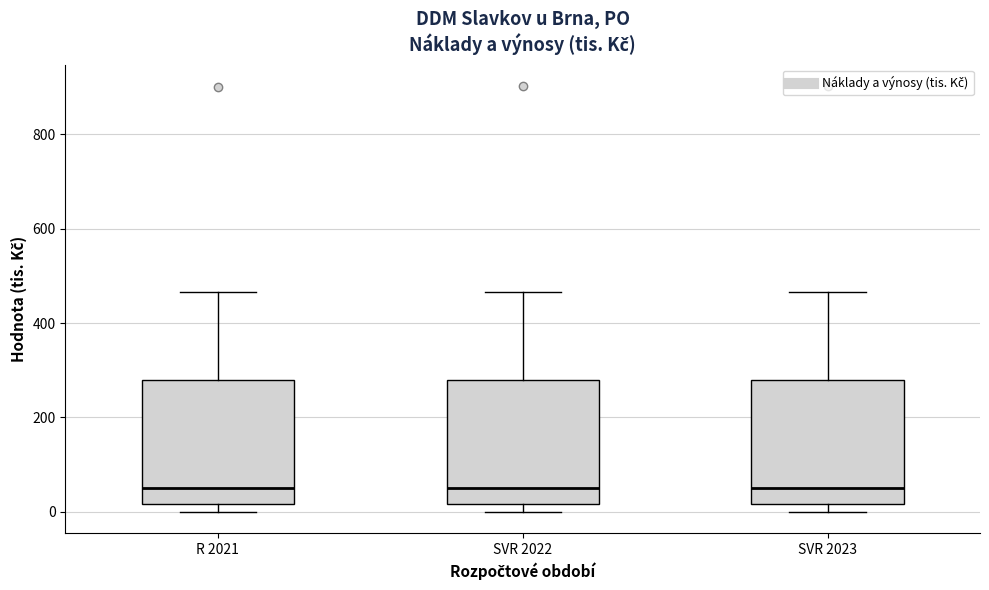

Where is the lower edge of the box for SVR 2022 on the y-axis? The values are not printed on the chart, so give them approximately, as read against the axis.

20